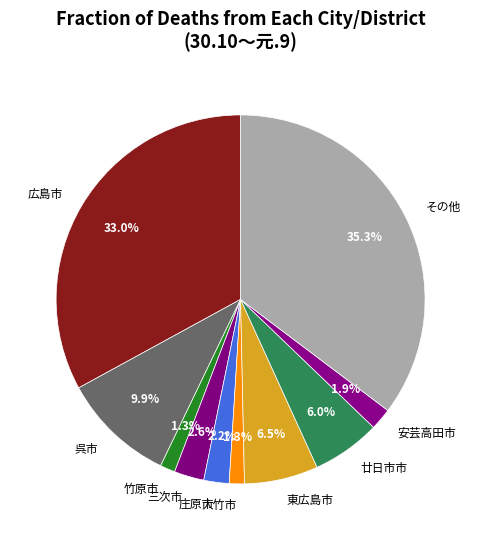

To the nearest percent, what percentage of the pie is 東広島市?

6%